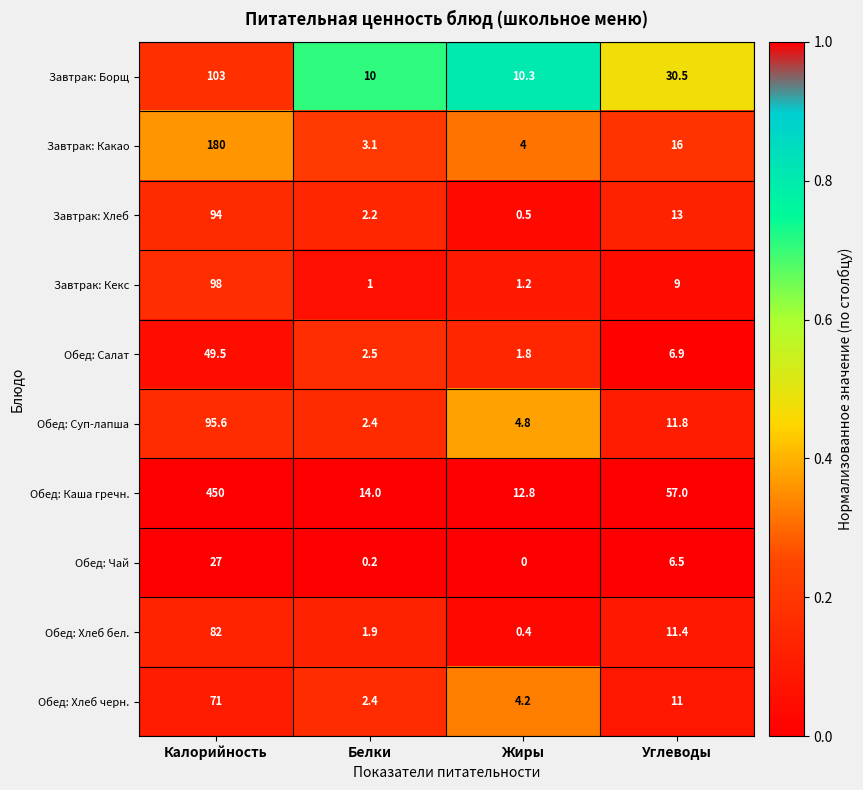

The value of Обед: Чай at Белки is 0.2. True or false?

True